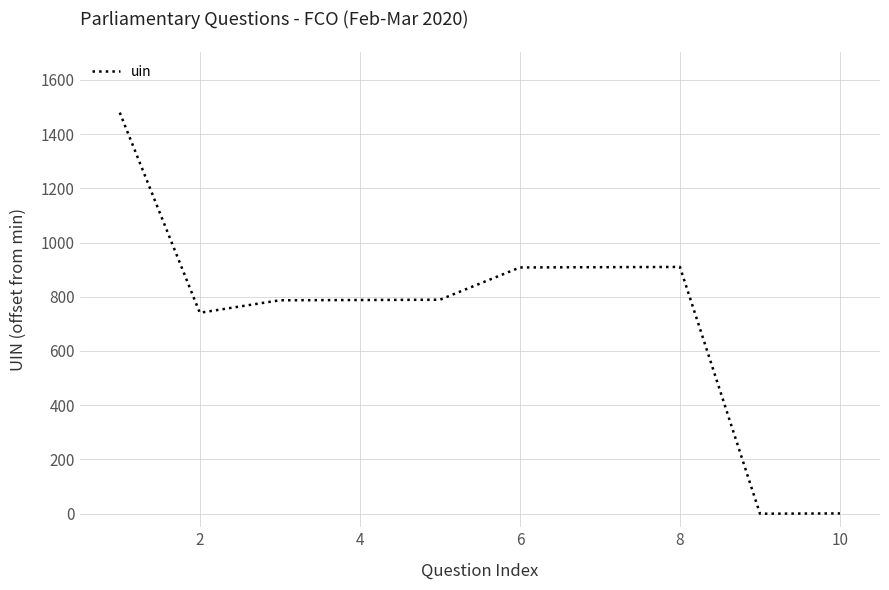

What is the difference between the maximum and minimum values?

1479